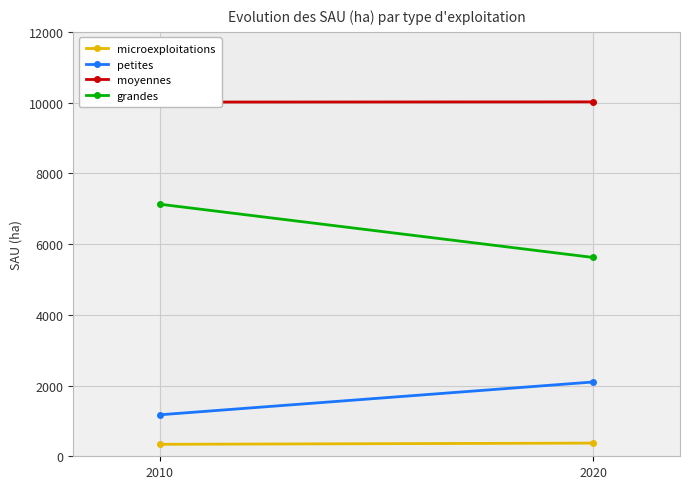

How many lines are shown in the chart?

4